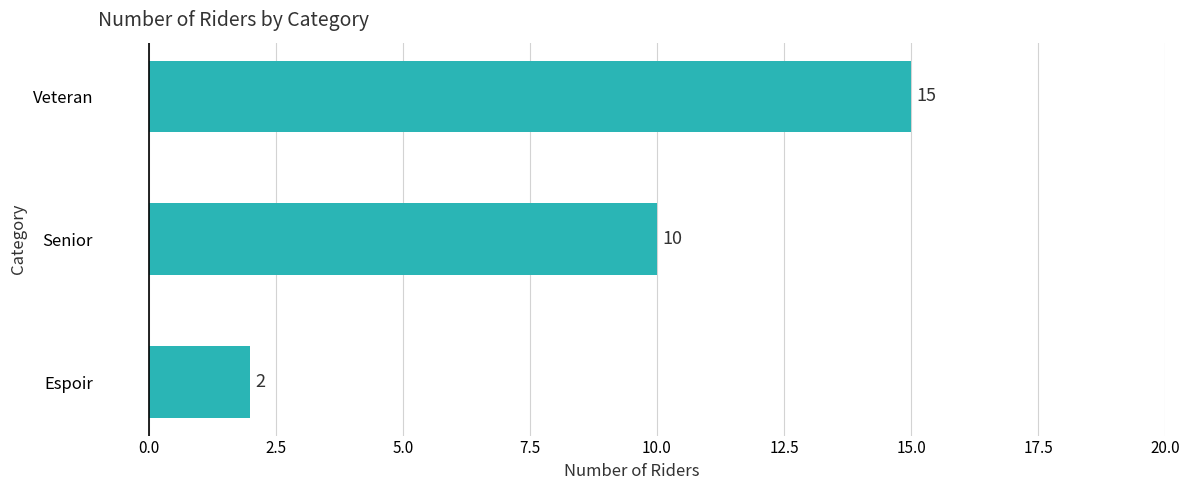

What is the sum of all values?

27